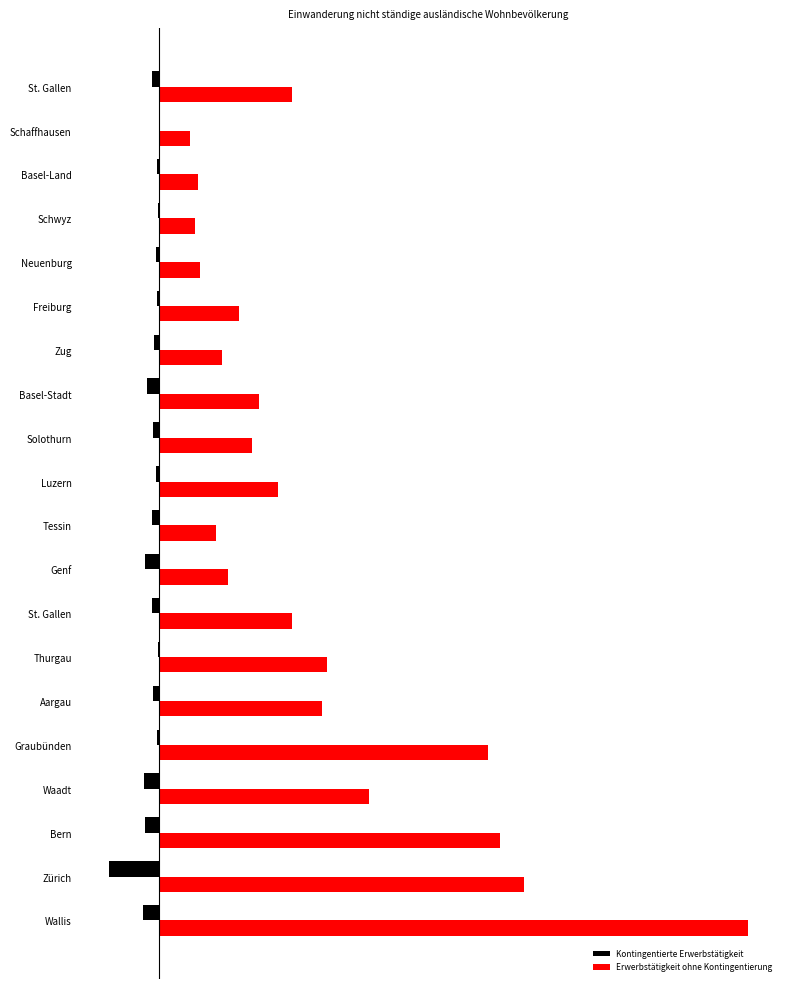

List the labels in order of Kontingentierte Erwerbstätigkeit value, largest first.

Schaffhausen, Schwyz, Thurgau, Freiburg, Graubünden, Basel-Land, Neuenburg, Luzern, Zug, Aargau, Solothurn, St. Gallen, St. Gallen, Tessin, Basel-Stadt, Genf, Bern, Waadt, Wallis, Zürich